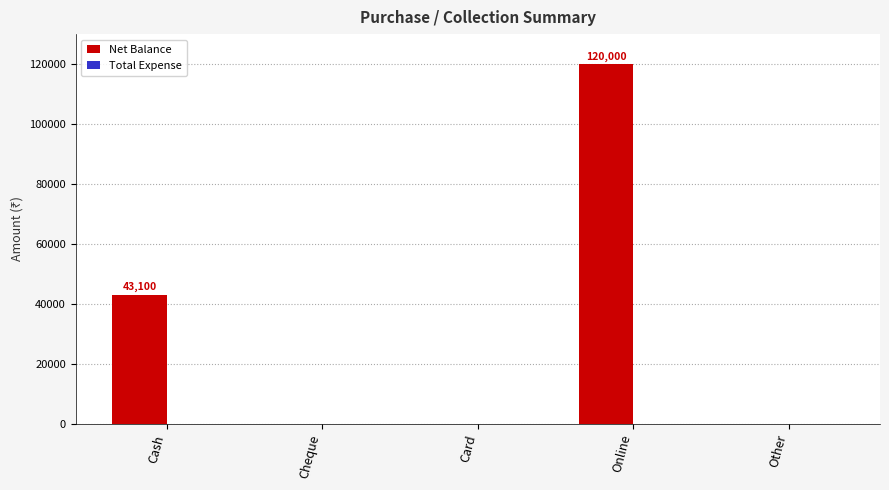

At which label is the value closest to 60000?

Cash